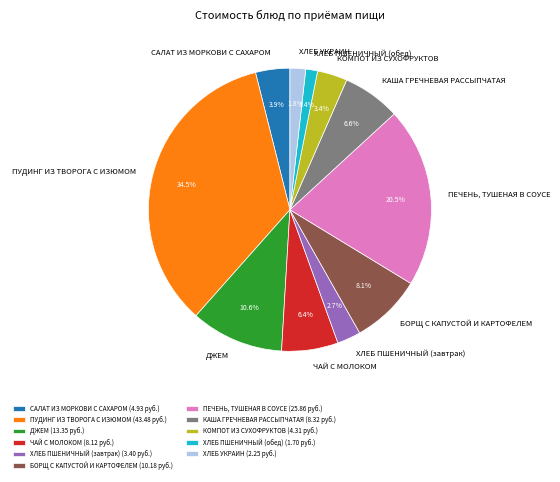

To the nearest percent, what portion does ХЛЕБ ПШЕНИЧНЫЙ (обед) represent?

1%